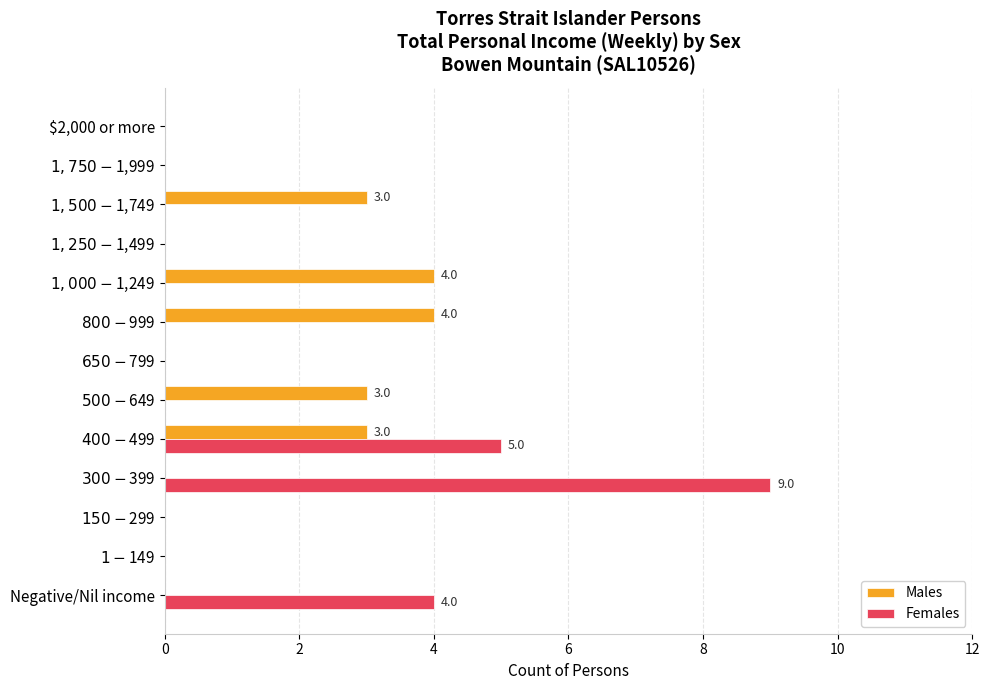

What is the sum of all Females values?

18